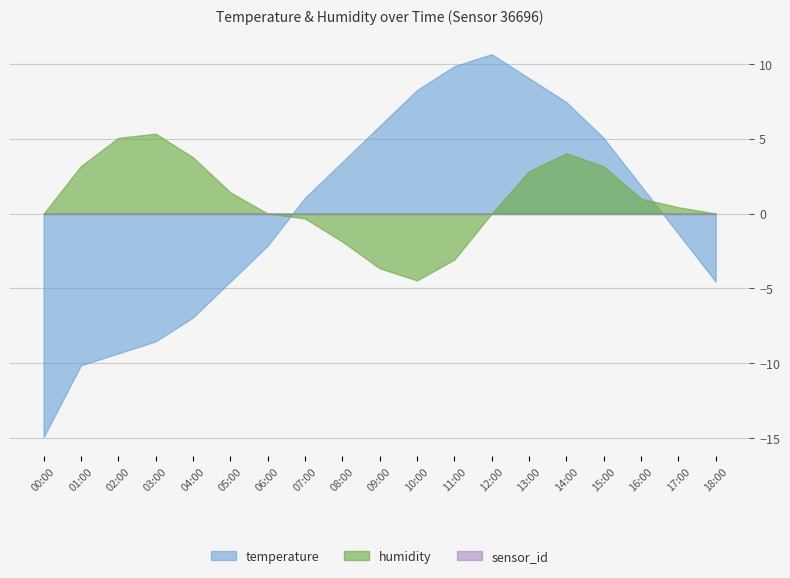

Is the value of humidity at 04:00 greater than the value of temperature at 10:00?

No